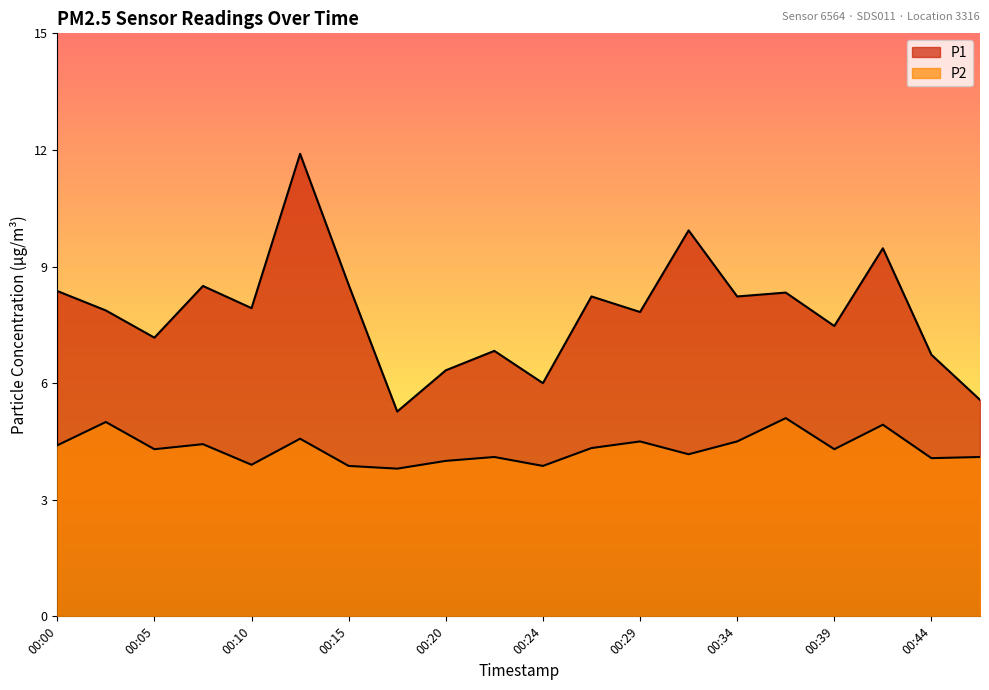

Reading right to left, list all the values displayed in this chart.

P1: 00:46=5.6	00:44=6.7	00:41=9.5	00:39=7.5	00:37=8.3	00:34=8.2	00:32=9.9	00:29=7.8	00:27=8.2	00:24=6.0	00:22=6.8	00:20=6.3	00:17=5.3	00:15=8.5	00:12=11.9	00:10=7.9	00:07=8.5	00:05=7.2	00:03=7.9	00:00=8.4
P2: 00:46=4.1	00:44=4.1	00:41=4.9	00:39=4.3	00:37=5.1	00:34=4.5	00:32=4.2	00:29=4.5	00:27=4.3	00:24=3.9	00:22=4.1	00:20=4.0	00:17=3.8	00:15=3.9	00:12=4.6	00:10=3.9	00:07=4.4	00:05=4.3	00:03=5.0	00:00=4.4